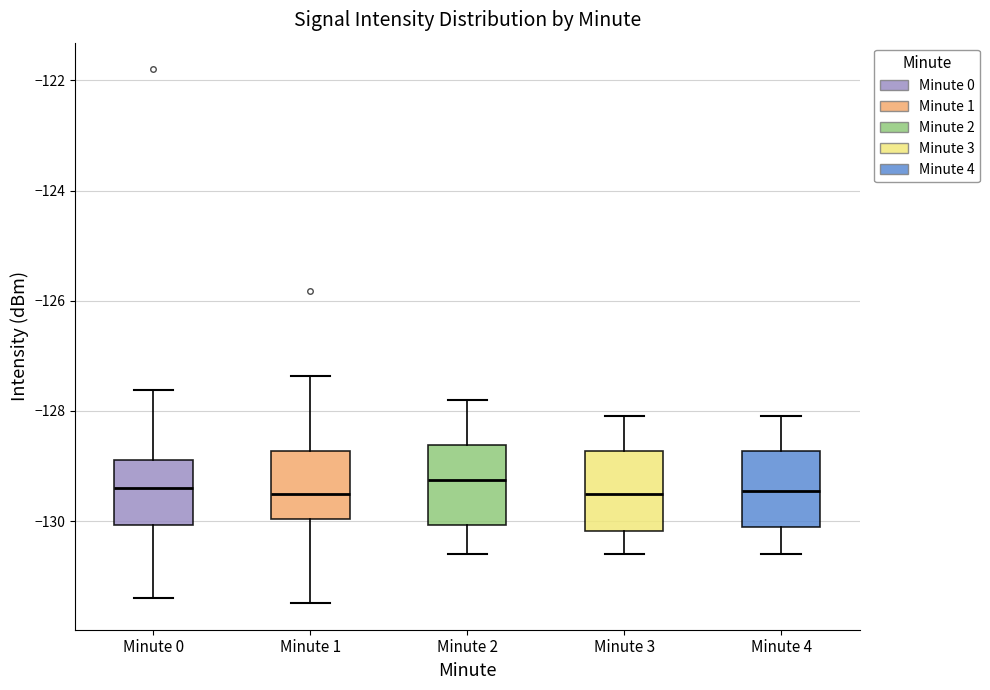

Reading left to right, read every box against the y-axis: the position of its median line, the range the box covers, and the ends of its whiskers. The values are not printed on the chart, so give them approximately, as read against the axis.

Minute 0: median -129.4, box -130.0 to -128.8, whiskers -131.4 to -127.6
Minute 1: median -129.6, box -130.0 to -128.8, whiskers -131.4 to -127.4
Minute 2: median -129.2, box -130.0 to -128.6, whiskers -130.6 to -127.8
Minute 3: median -129.4, box -130.2 to -128.8, whiskers -130.6 to -128.0
Minute 4: median -129.4, box -130.0 to -128.8, whiskers -130.6 to -128.0